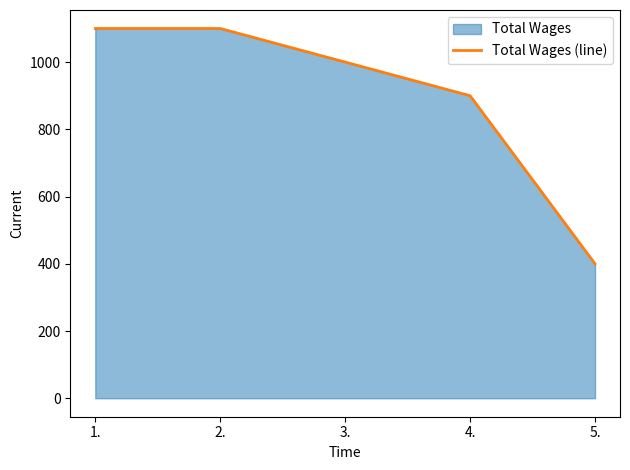

Does the chart have visible grid lines?

No